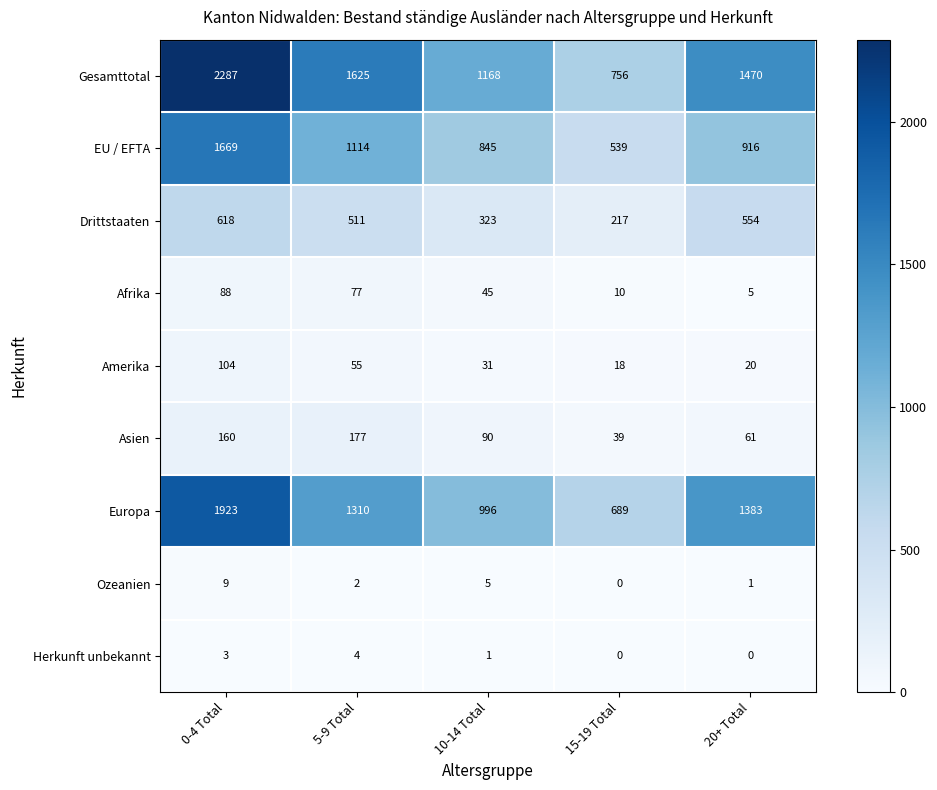

Which series changed the most between 15-19 Total and 20+ Total?

Gesamttotal